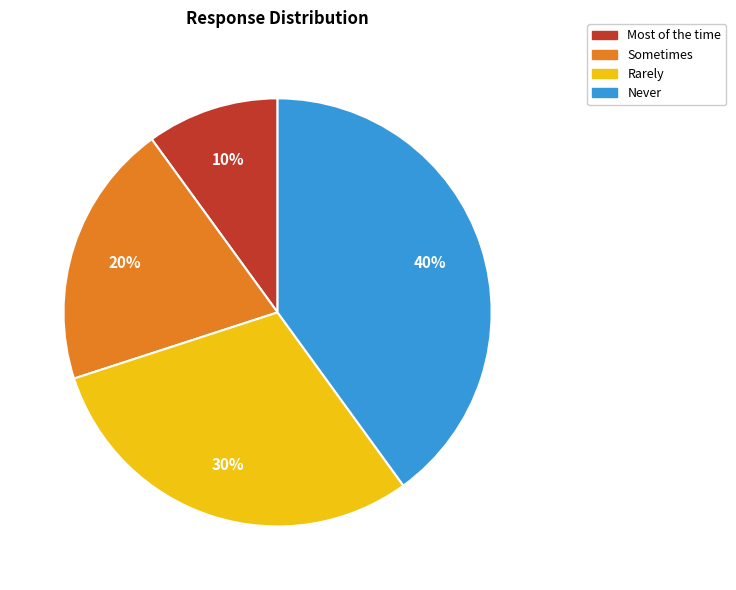

To the nearest percent, what is the average slice percentage?

25%